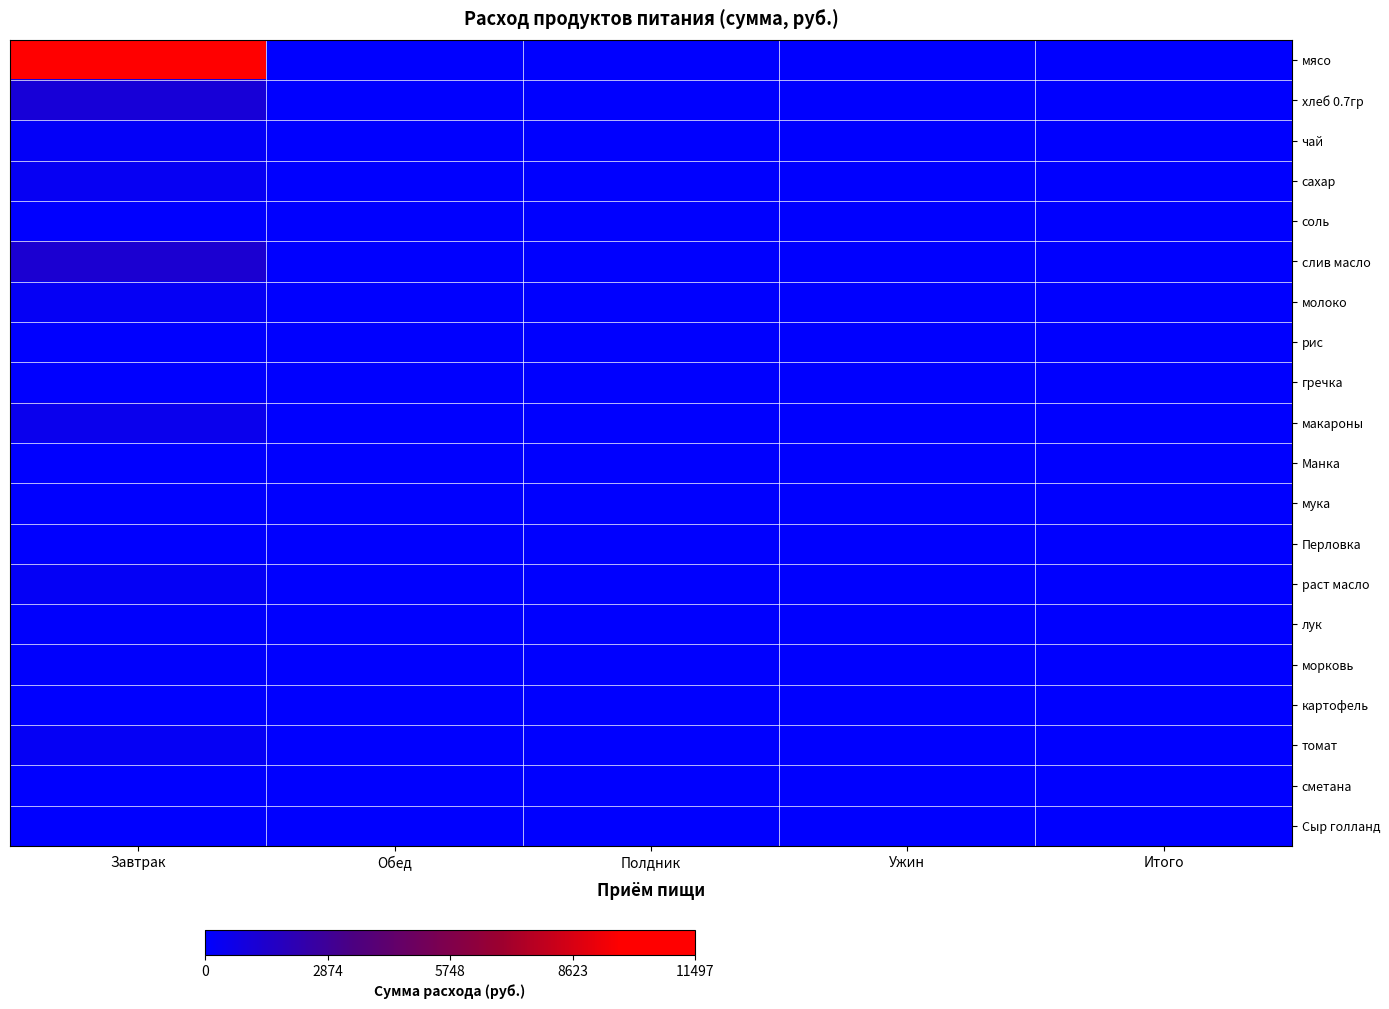

Reading left to right, transcribe all the data shown in this chart.

мясо: Завтрак=1.0	Обед=0.0	Полдник=0.0	Ужин=0.0	Итого=0.0
хлеб 0.7гр: Завтрак=0.1	Обед=0.0	Полдник=0.0	Ужин=0.0	Итого=0.0
чай: Завтрак=0.0	Обед=0.0	Полдник=0.0	Ужин=0.0	Итого=0.0
сахар: Завтрак=0.0	Обед=0.0	Полдник=0.0	Ужин=0.0	Итого=0.0
соль: Завтрак=0.0	Обед=0.0	Полдник=0.0	Ужин=0.0	Итого=0.0
слив масло: Завтрак=0.1	Обед=0.0	Полдник=0.0	Ужин=0.0	Итого=0.0
молоко: Завтрак=0.0	Обед=0.0	Полдник=0.0	Ужин=0.0	Итого=0.0
рис: Завтрак=0.0	Обед=0.0	Полдник=0.0	Ужин=0.0	Итого=0.0
гречка: Завтрак=0.0	Обед=0.0	Полдник=0.0	Ужин=0.0	Итого=0.0
макароны: Завтрак=0.0	Обед=0.0	Полдник=0.0	Ужин=0.0	Итого=0.0
Манка: Завтрак=0.0	Обед=0.0	Полдник=0.0	Ужин=0.0	Итого=0.0
мука: Завтрак=0.0	Обед=0.0	Полдник=0.0	Ужин=0.0	Итого=0.0
Перловка: Завтрак=0.0	Обед=0.0	Полдник=0.0	Ужин=0.0	Итого=0.0
раст масло: Завтрак=0.0	Обед=0.0	Полдник=0.0	Ужин=0.0	Итого=0.0
лук: Завтрак=0.0	Обед=0.0	Полдник=0.0	Ужин=0.0	Итого=0.0
морковь: Завтрак=0.0	Обед=0.0	Полдник=0.0	Ужин=0.0	Итого=0.0
картофель: Завтрак=0.0	Обед=0.0	Полдник=0.0	Ужин=0.0	Итого=0.0
томат: Завтрак=0.0	Обед=0.0	Полдник=0.0	Ужин=0.0	Итого=0.0
сметана: Завтрак=0.0	Обед=0.0	Полдник=0.0	Ужин=0.0	Итого=0.0
Сыр голланд: Завтрак=0.0	Обед=0.0	Полдник=0.0	Ужин=0.0	Итого=0.0